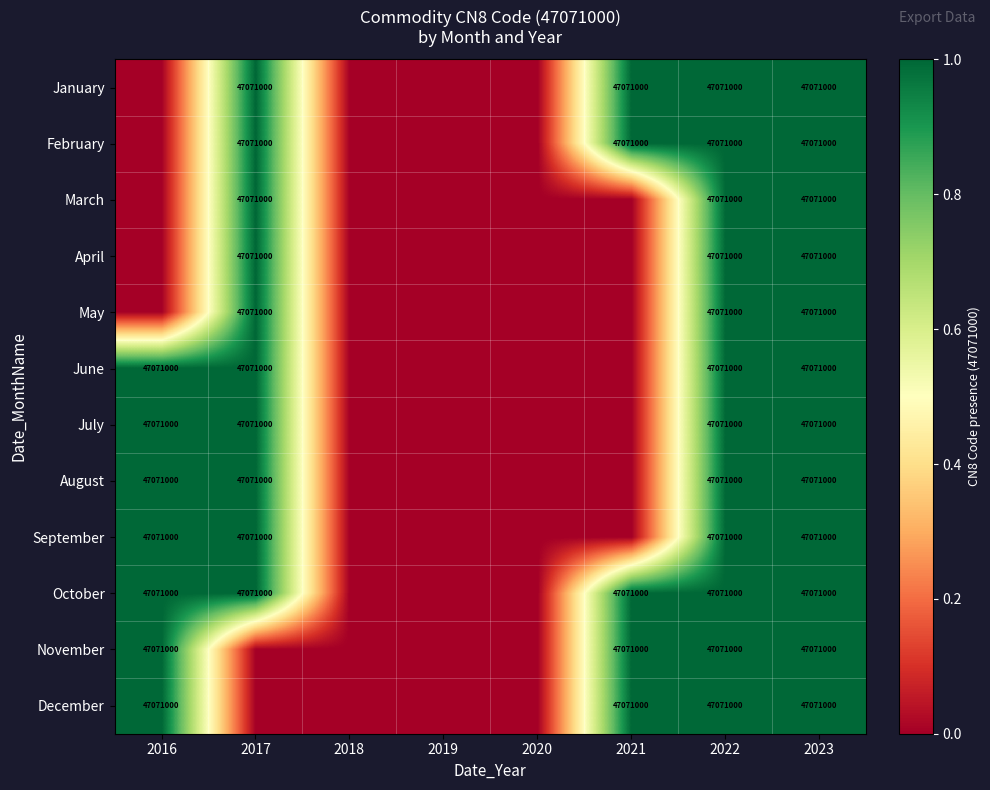

True or false: January has a value of 26025371 at 2023.

False